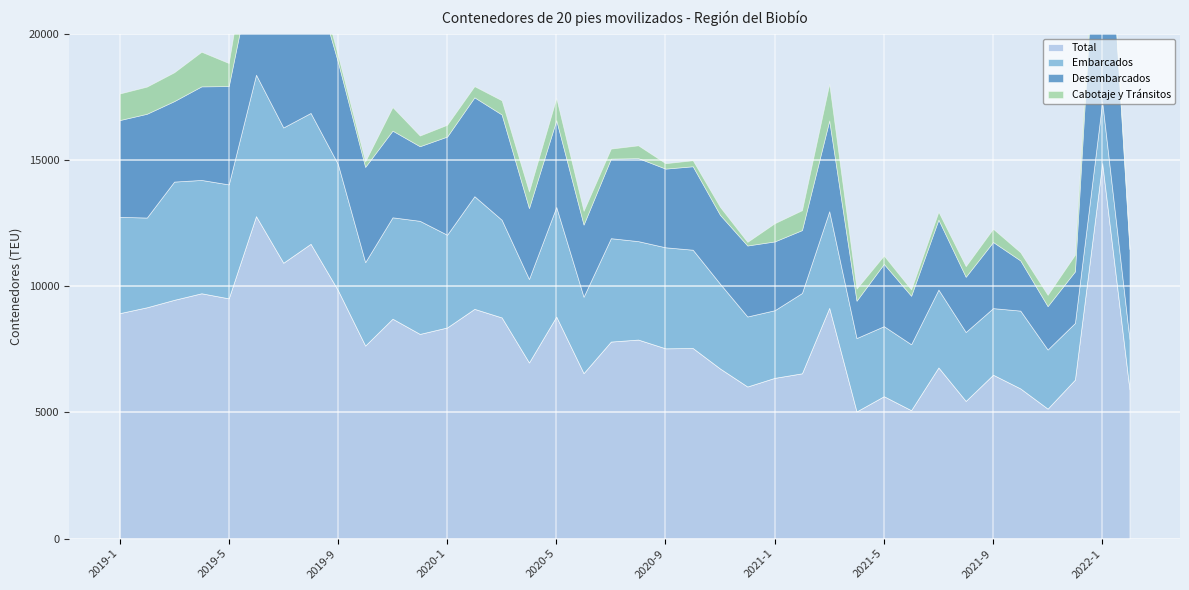

The Total series shows 9256.7 at 2020-11. True or false?

False